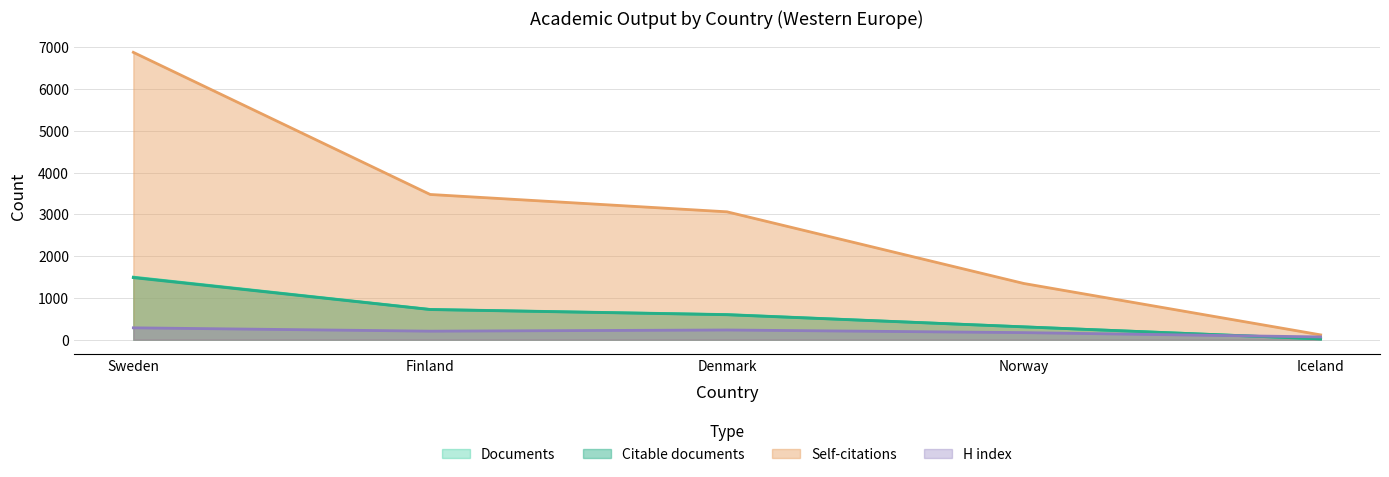

What is the lowest value of the Citations series?

116